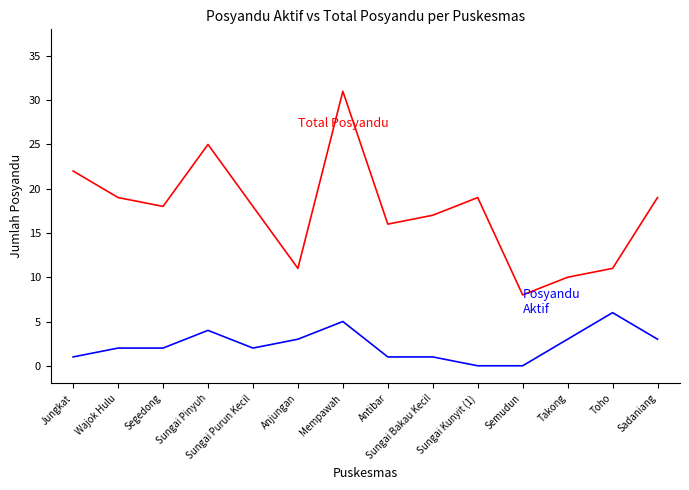

What position from the left is Segedong?

3